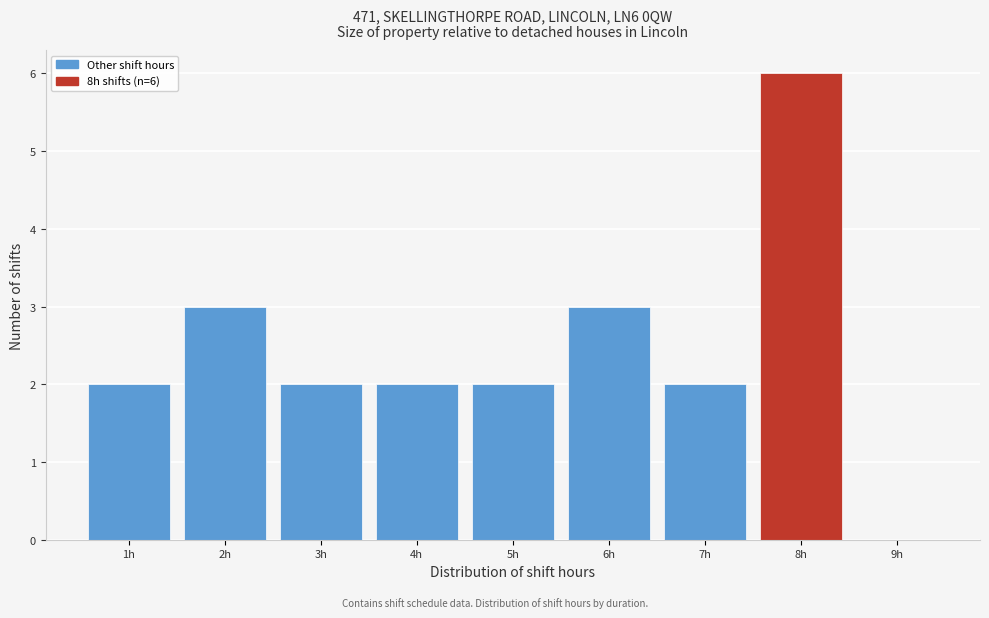

Over which range of the x-axis is the bar tallest?

7.5 to 8.5